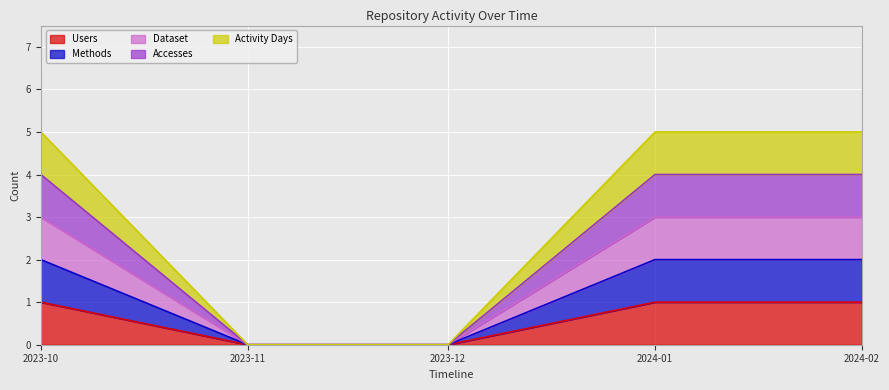

How many lines are shown in the chart?

5